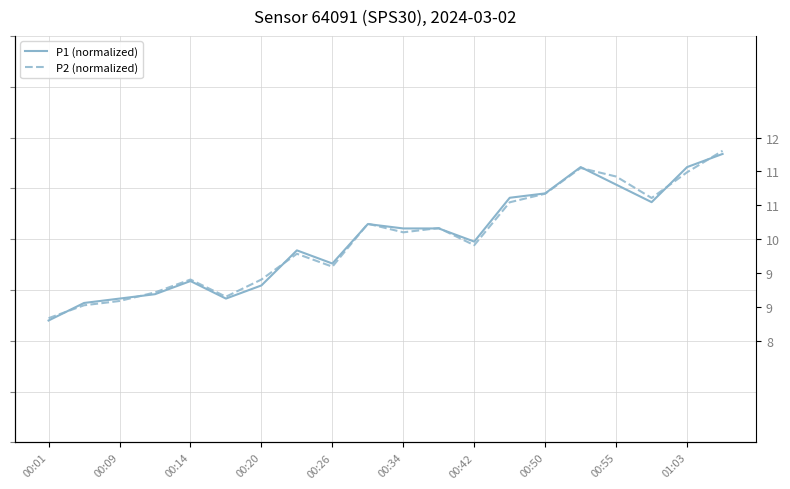

True or false: P2 (normalized) has a value of -1.4 at 00:20.

False